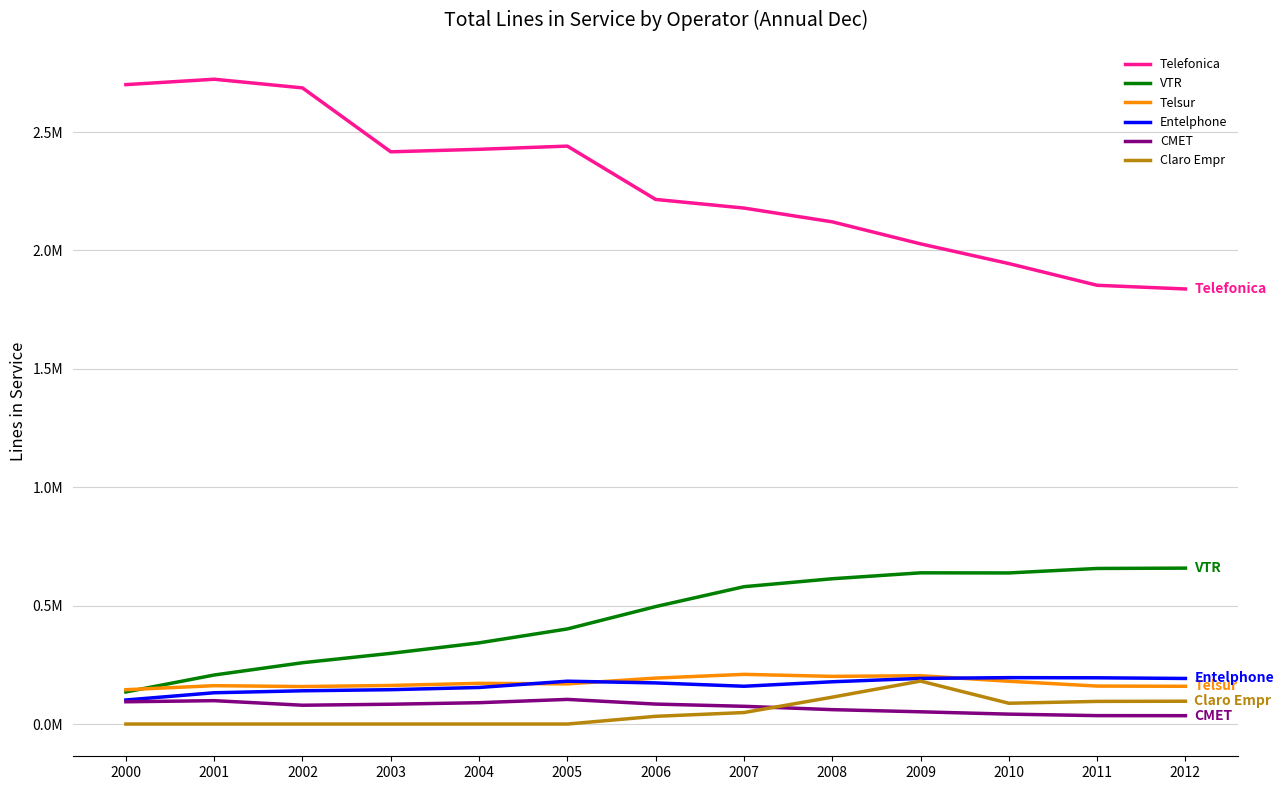

The Entelphone series shows 0.3 at 2012. True or false?

False